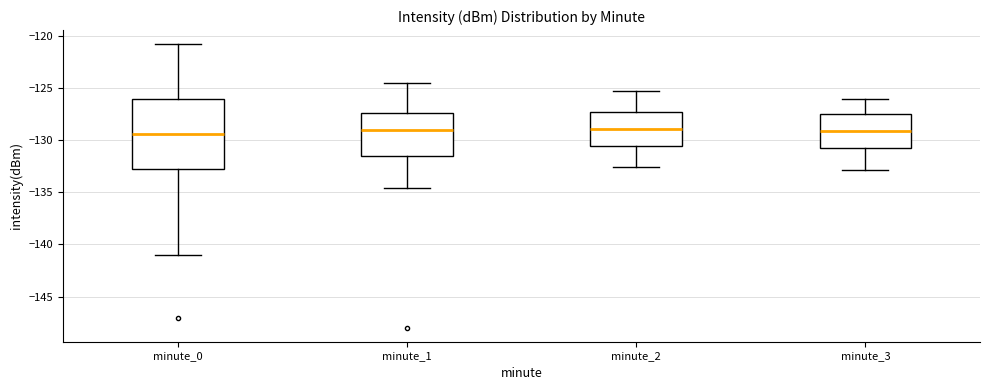

Where does the median line of the box for minute_0 sit on the y-axis? The values are not printed on the chart, so give them approximately, as read against the axis.

-129.5